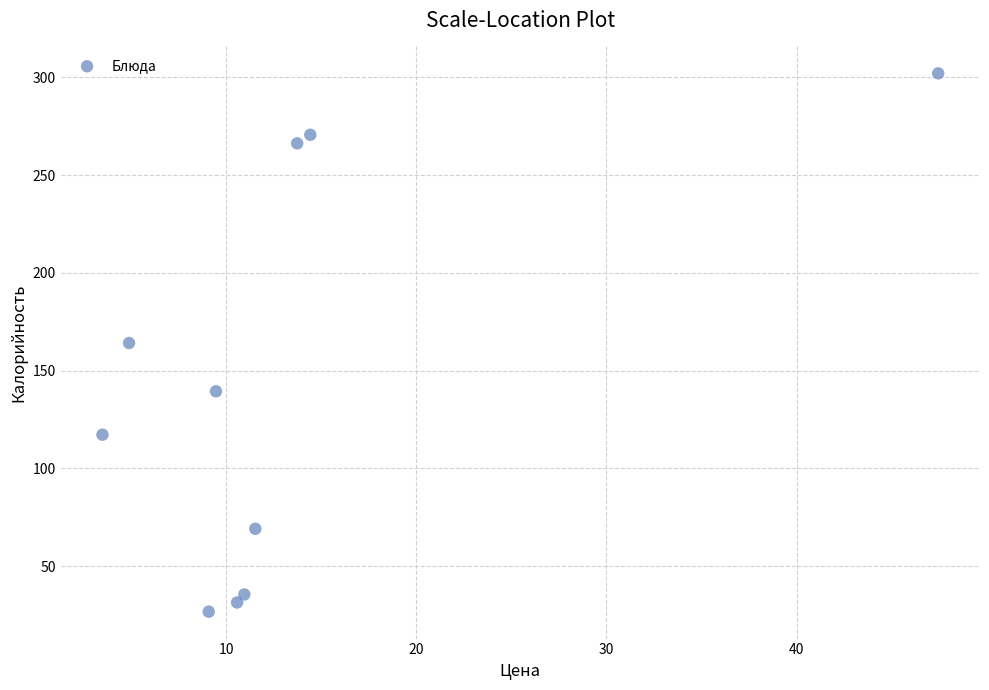

What is the range of Y values (max minus min)?

275.3